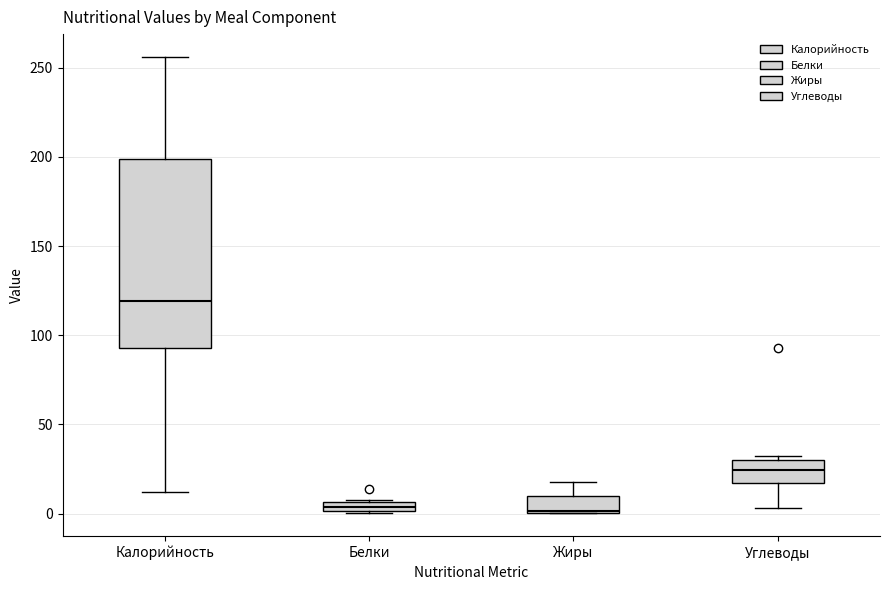

Comparing the boxes themselves (not the whiskers), which one is the tallest?

Калорийность